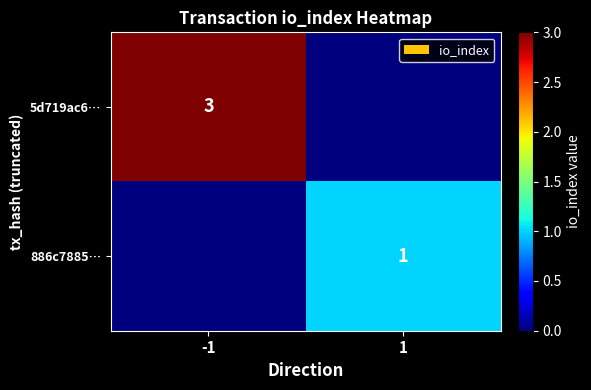

The value of 5d719ac6… at -1 is 3. True or false?

True